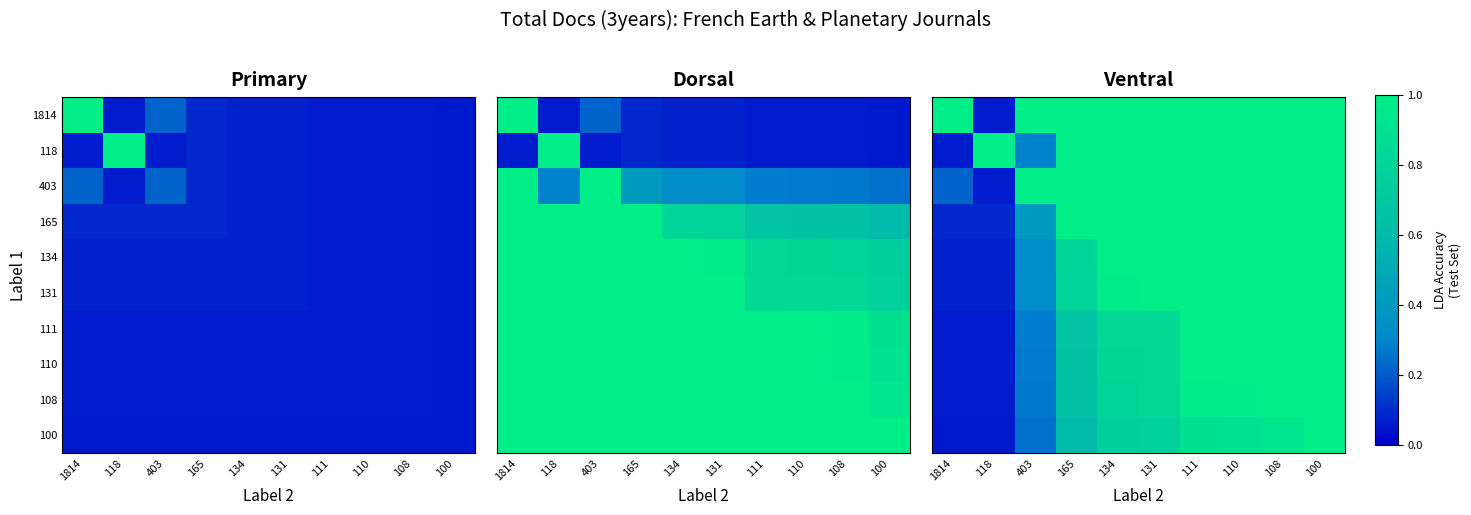

Is it true that 1814 equals 1.0 at 1814?

True